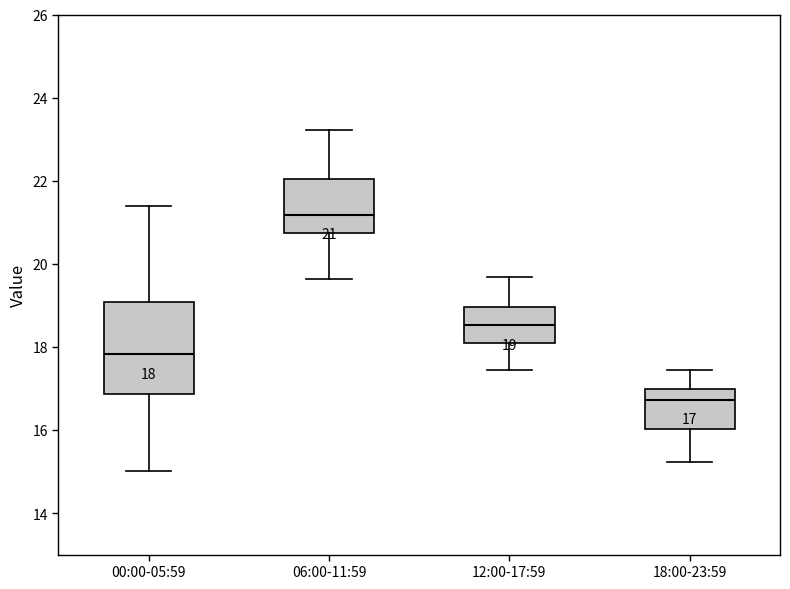

Which box's median line is the lowest?

18:00-23:59